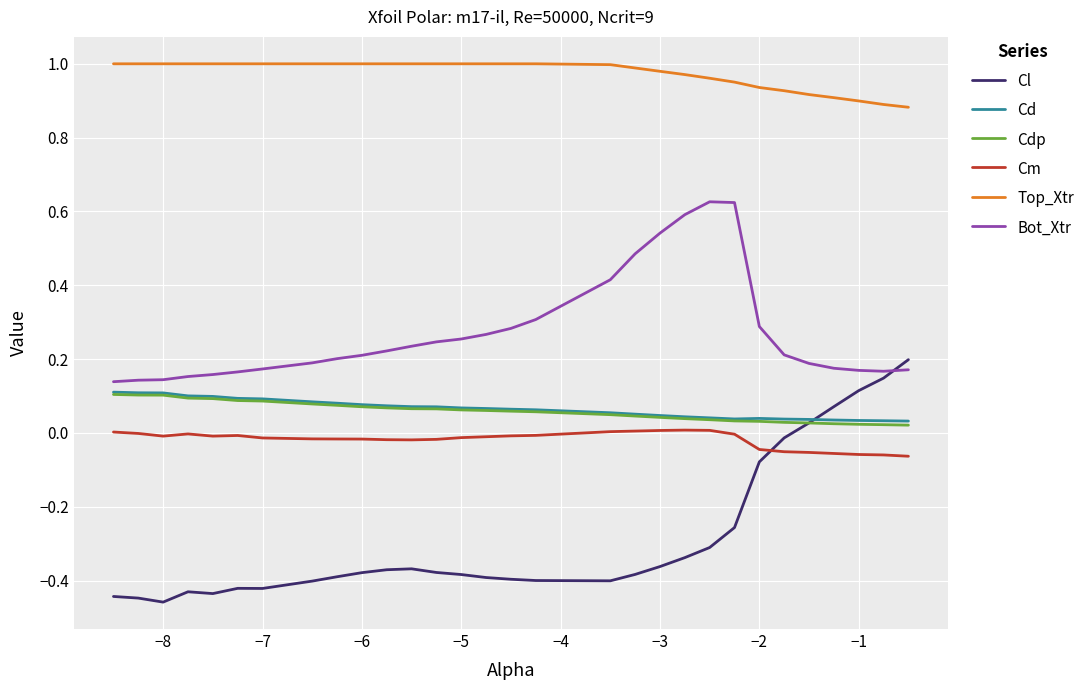

Which series has the largest total across all categories?

Top_Xtr